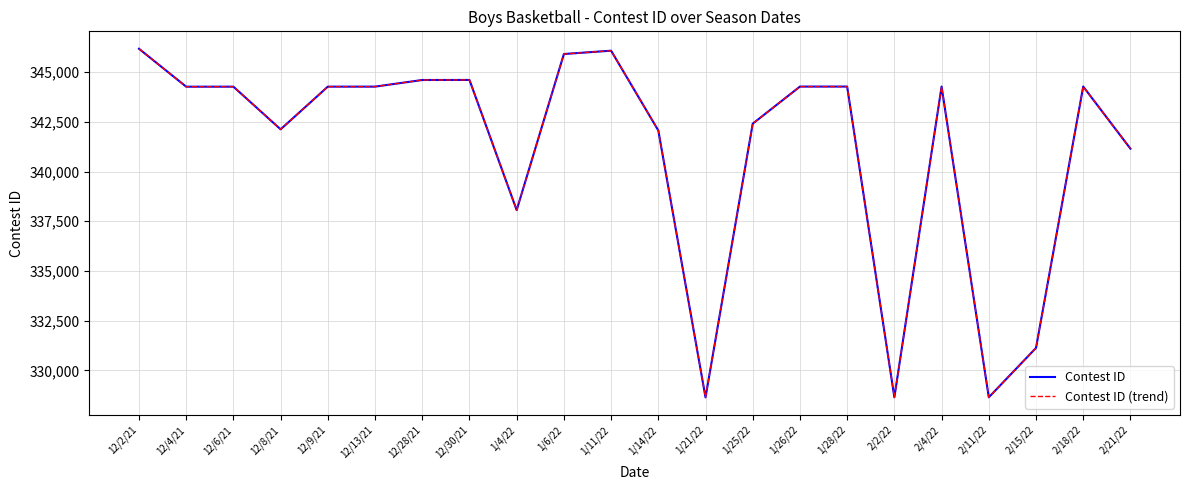

Where is the first local minimum for Contest ID (trend)?

12/4/21